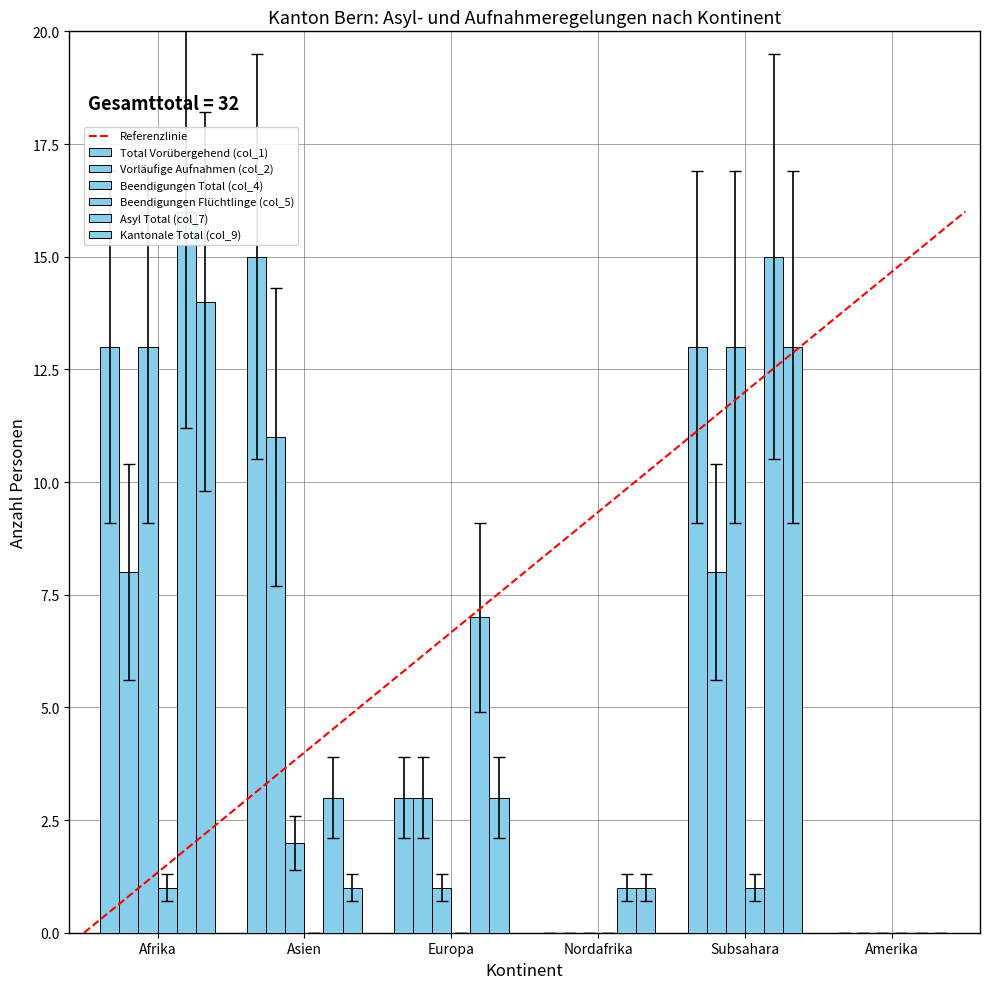

Are the bars horizontal?

No